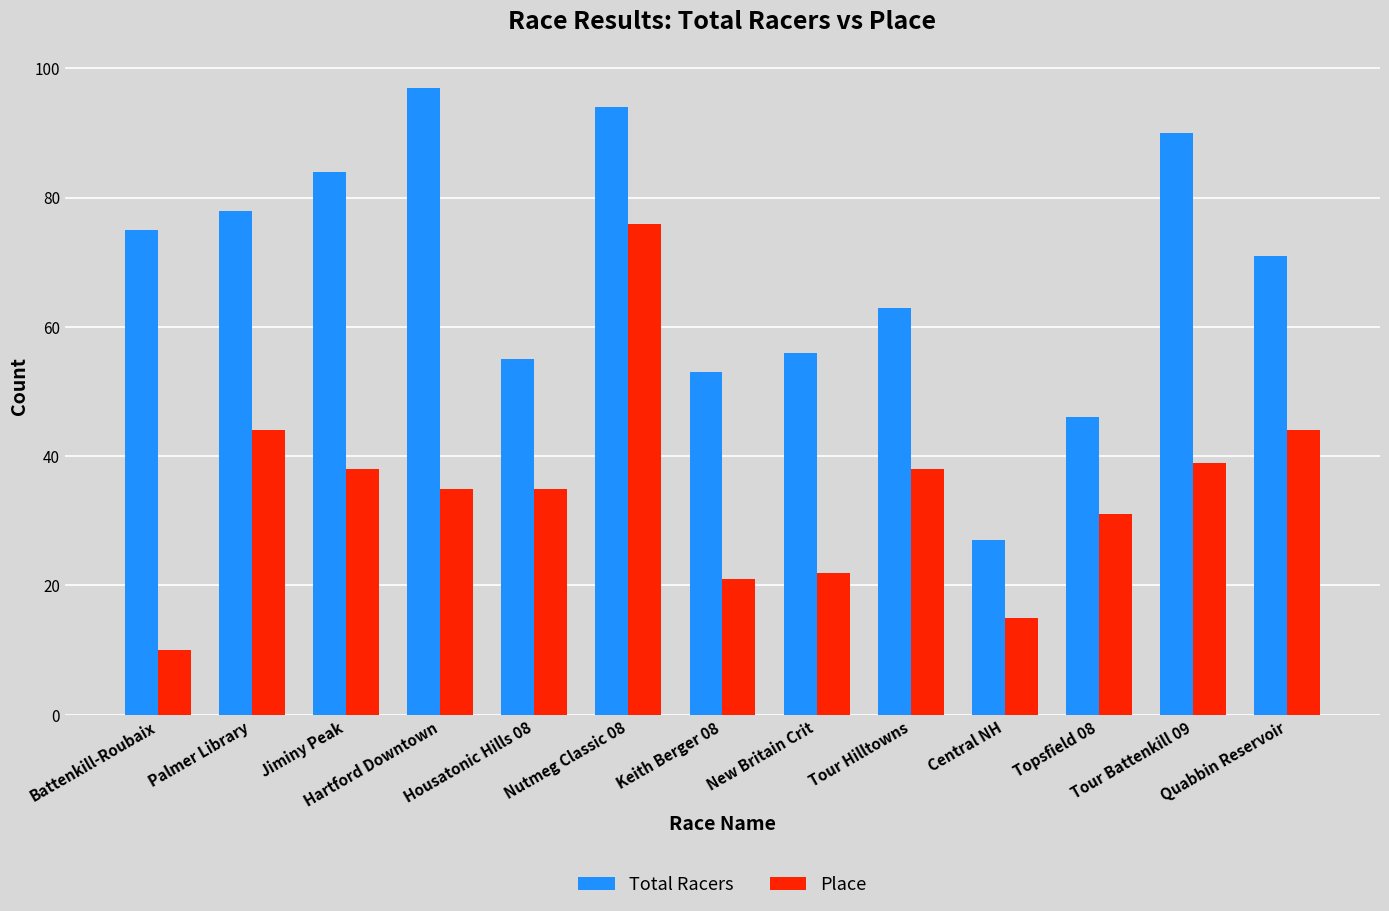

What position from the left is Hartford Downtown?

4